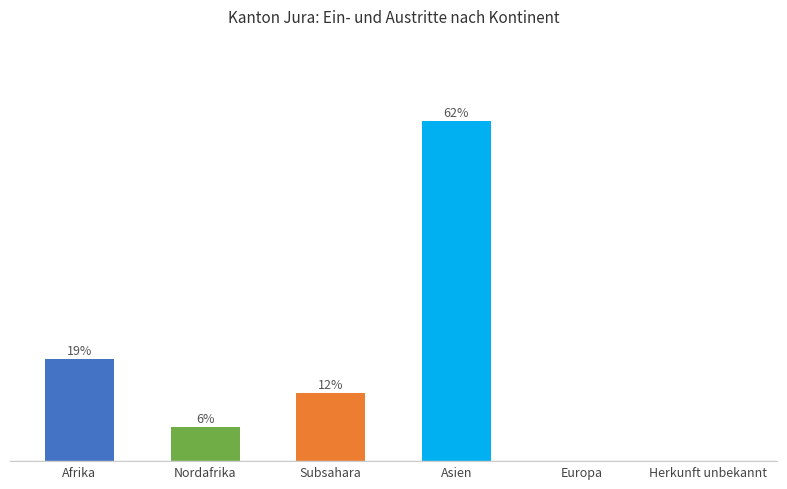

How many values are above zero?

4